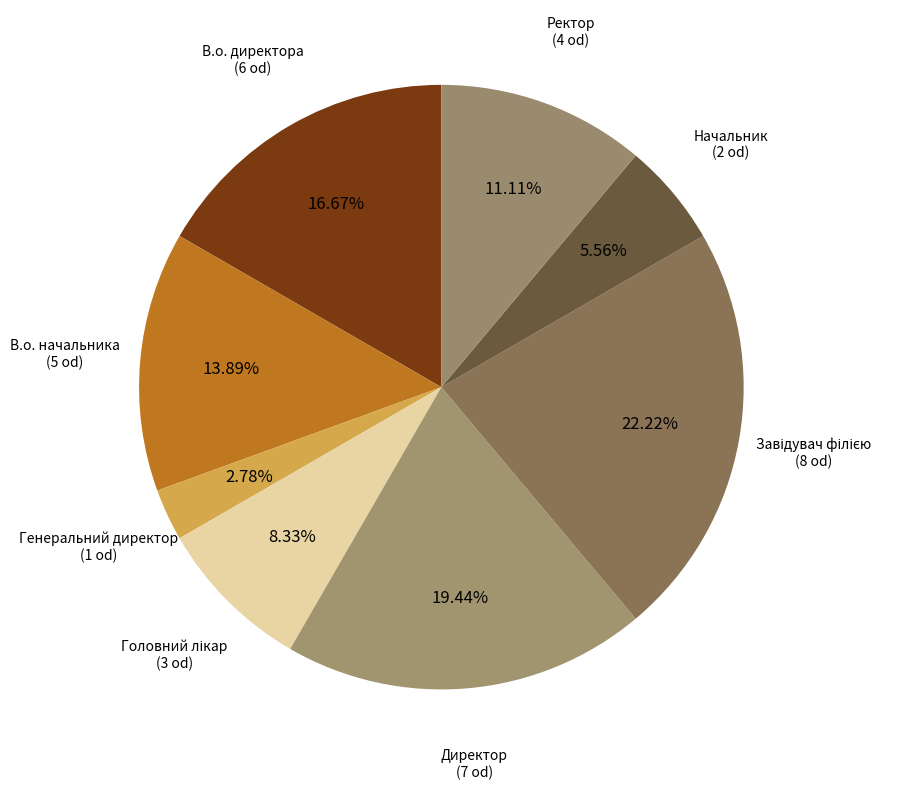

Count the number of slices in the pie.

8